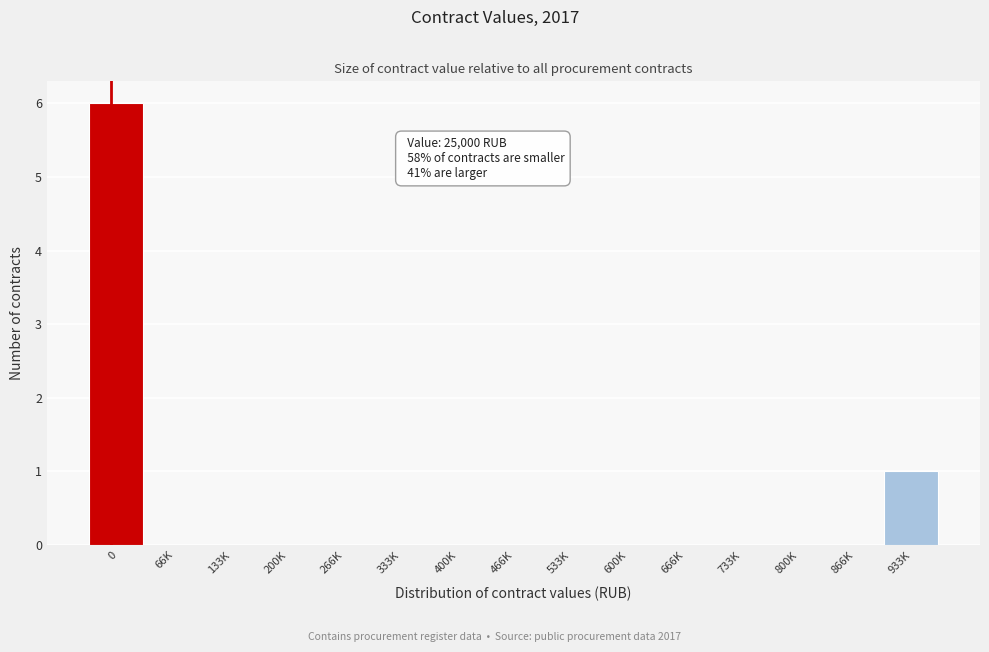

Reading left to right, what are all the values shown in this chart?

0=6	66K=0	133K=0	200K=0	266K=0	333K=0	400K=0	466K=0	533K=0	600K=0	666K=0	733K=0	800K=0	866K=0	933K=1